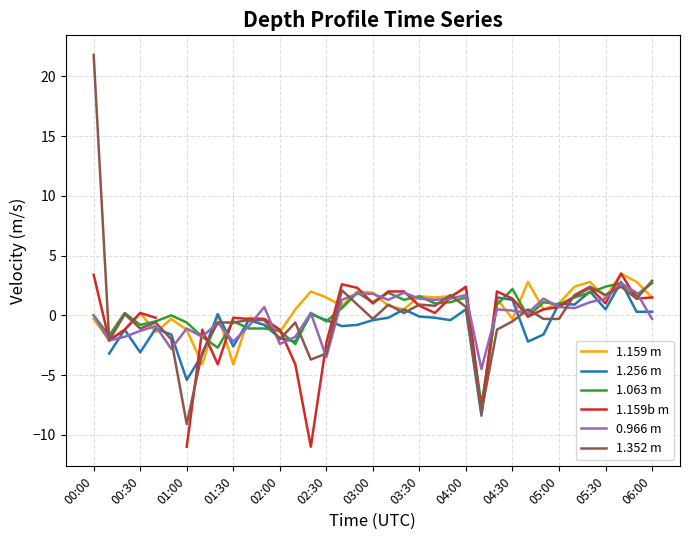

What are all the series names shown in the legend?

1.159 m, 1.256 m, 1.063 m, 1.159b m, 0.966 m, 1.352 m